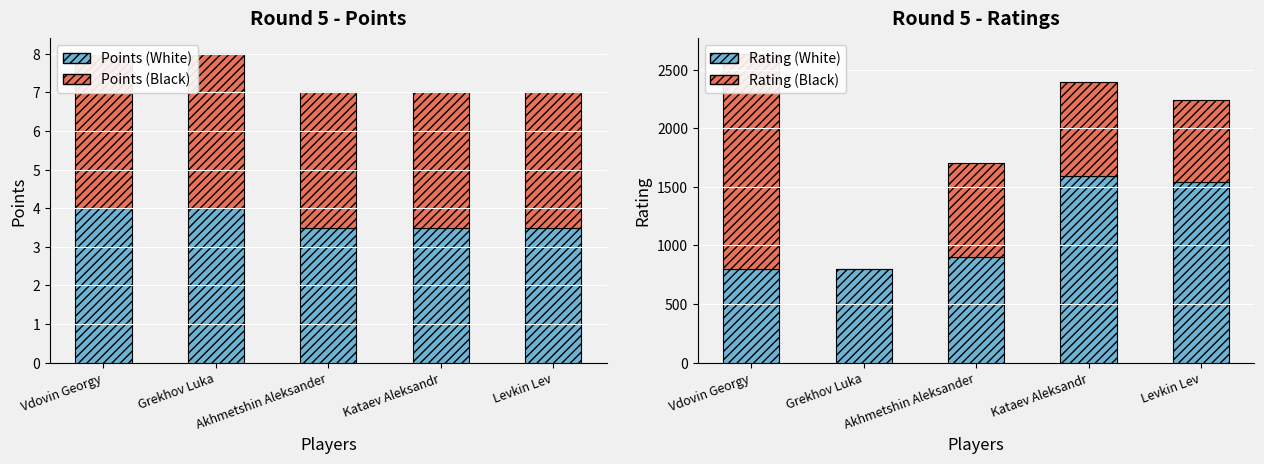

What is the total value across all series at Vdovin Georgy?

2644.0